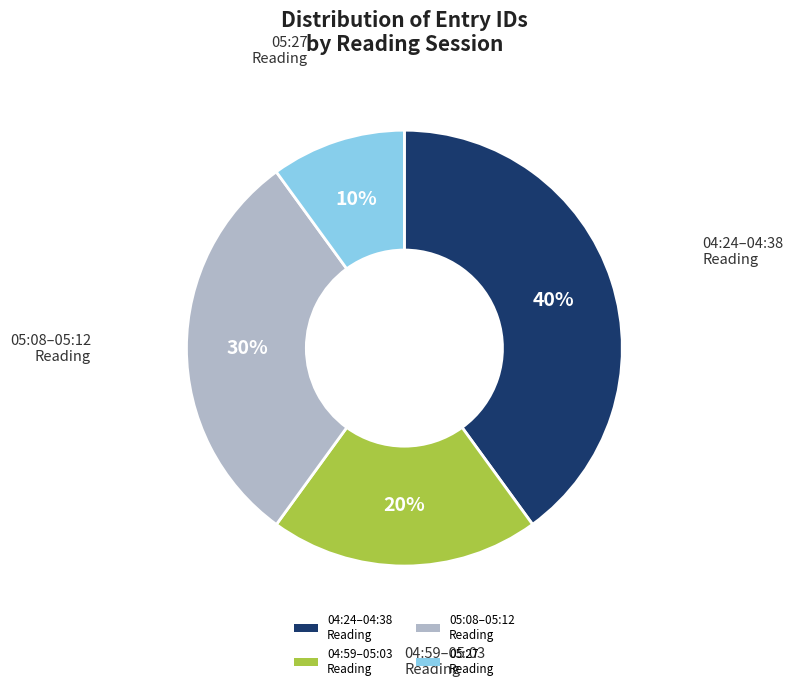

Which category has the biggest portion of the pie?

04:24–04:38 Reading